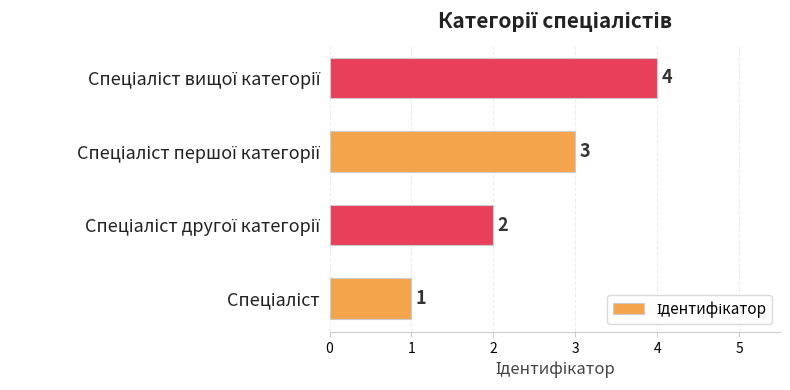

What is the sum of all values?

10